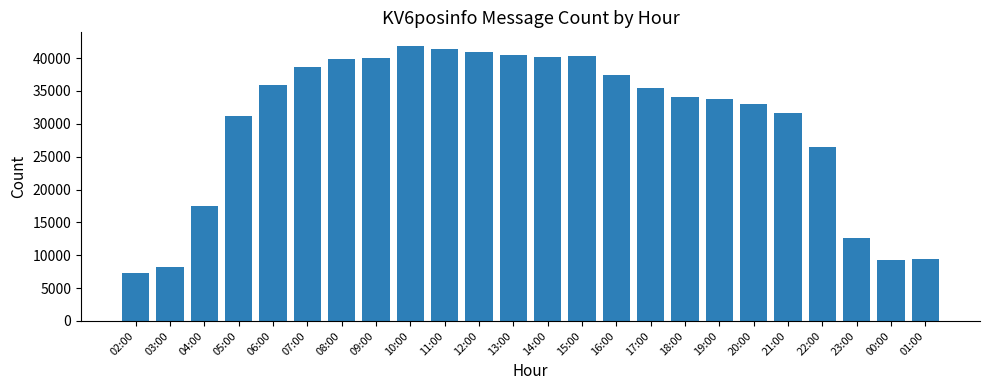

What is the smallest value displayed?

7245